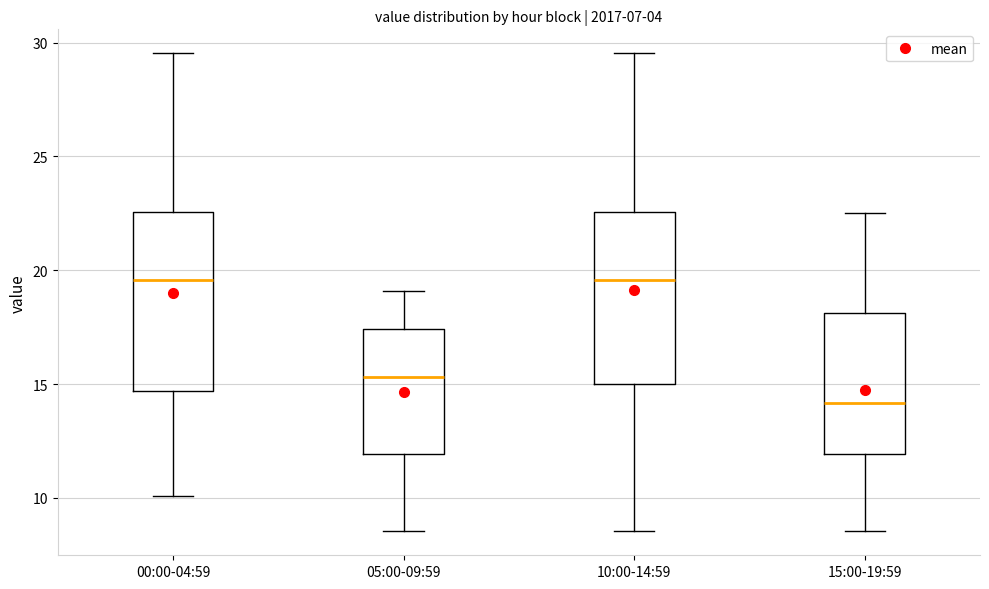

Where is the lower edge of the box for 00:00-04:59 on the y-axis? The values are not printed on the chart, so give them approximately, as read against the axis.

14.5